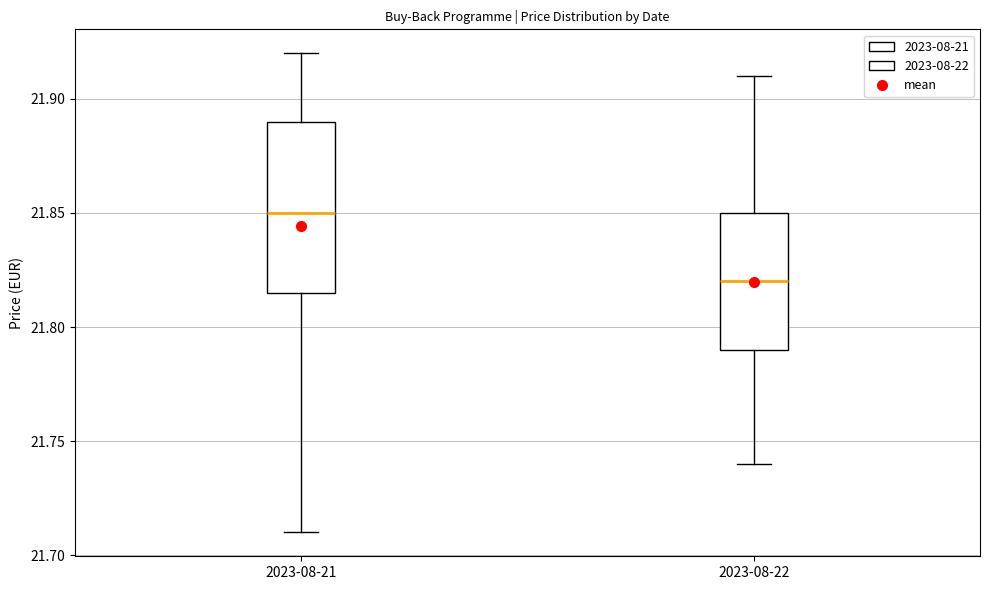

Comparing the boxes themselves (not the whiskers), which one is the tallest?

2023-08-21